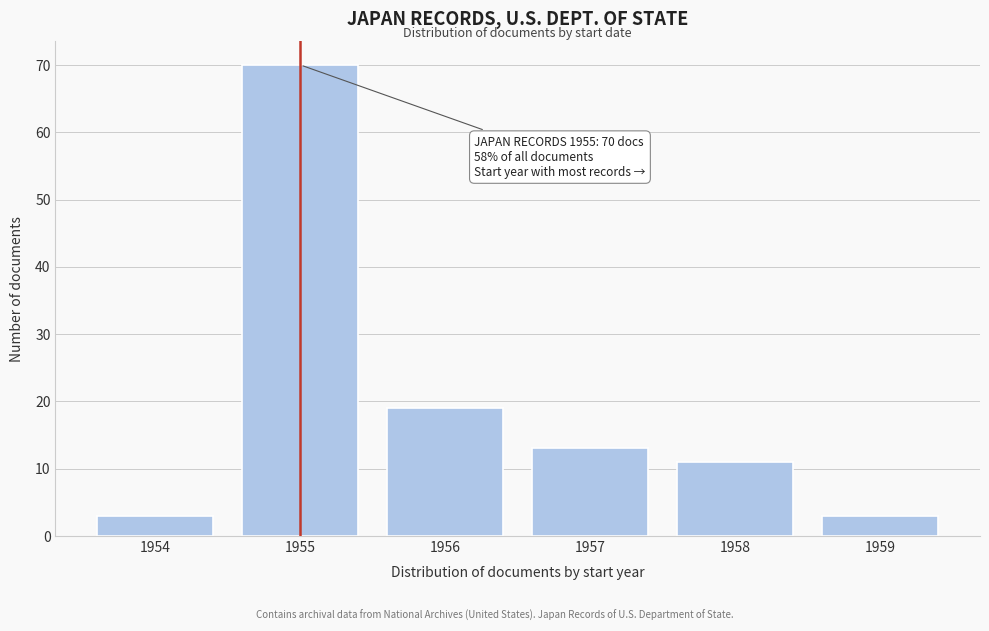

Reading left to right, extract all data points from this chart.

3	70	19	13	11	3